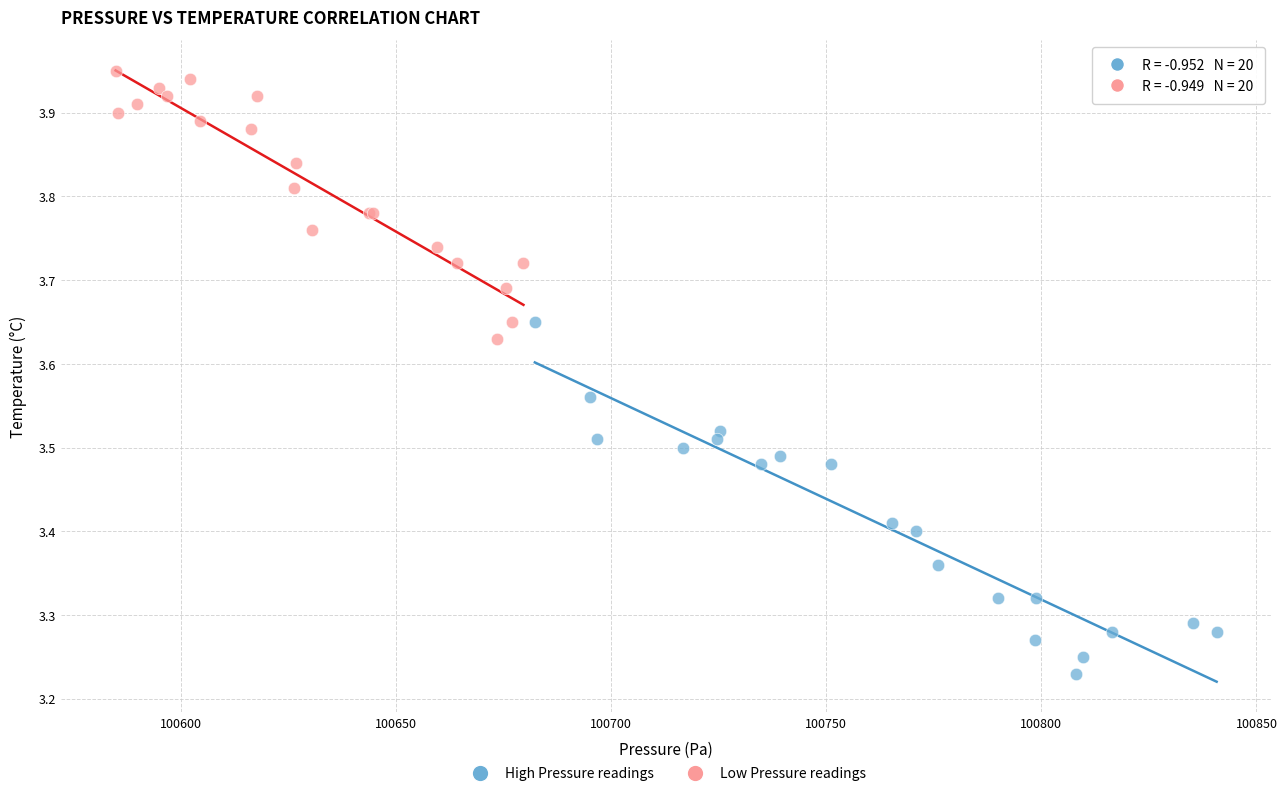

Which series reaches the minimum Y coordinate?

High Pressure readings